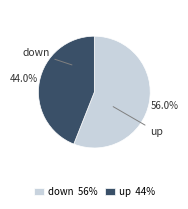

True or false: down accounts for 64% of the total.

False